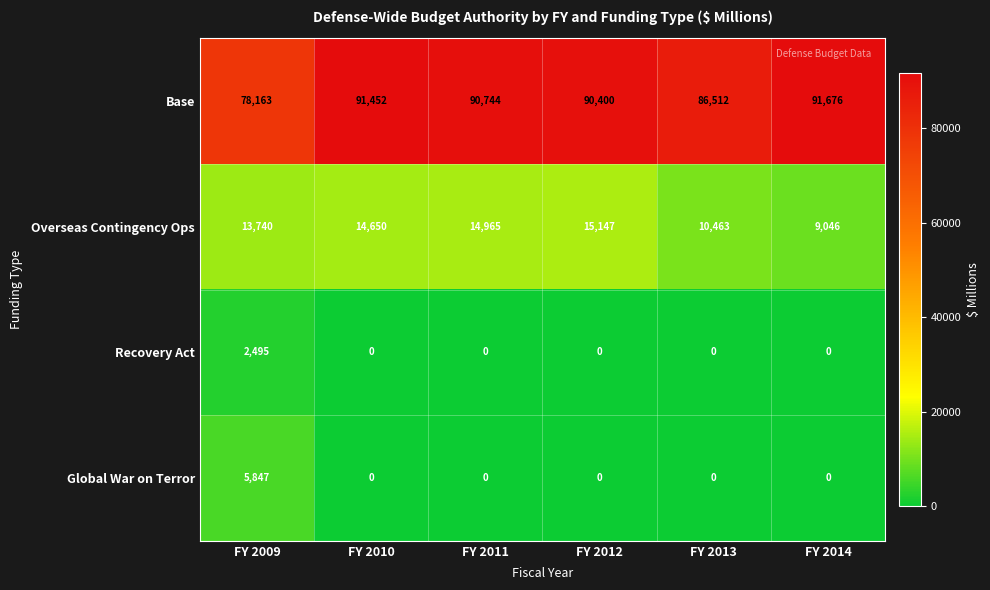

What is the total value across all series at FY 2013?

96975